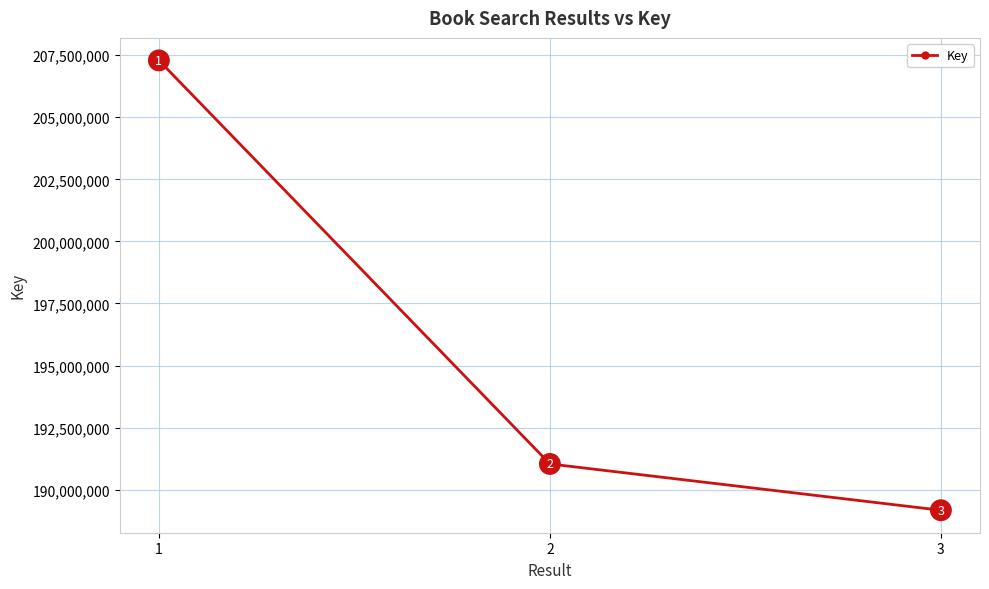

What is the average value?

195832596